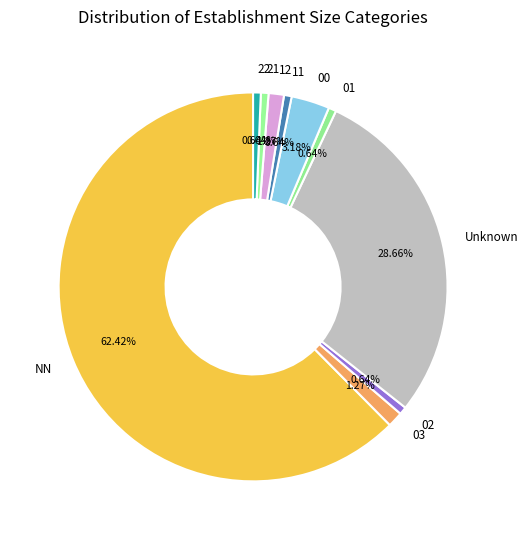

What portion of the pie excludes 11?

99.4%